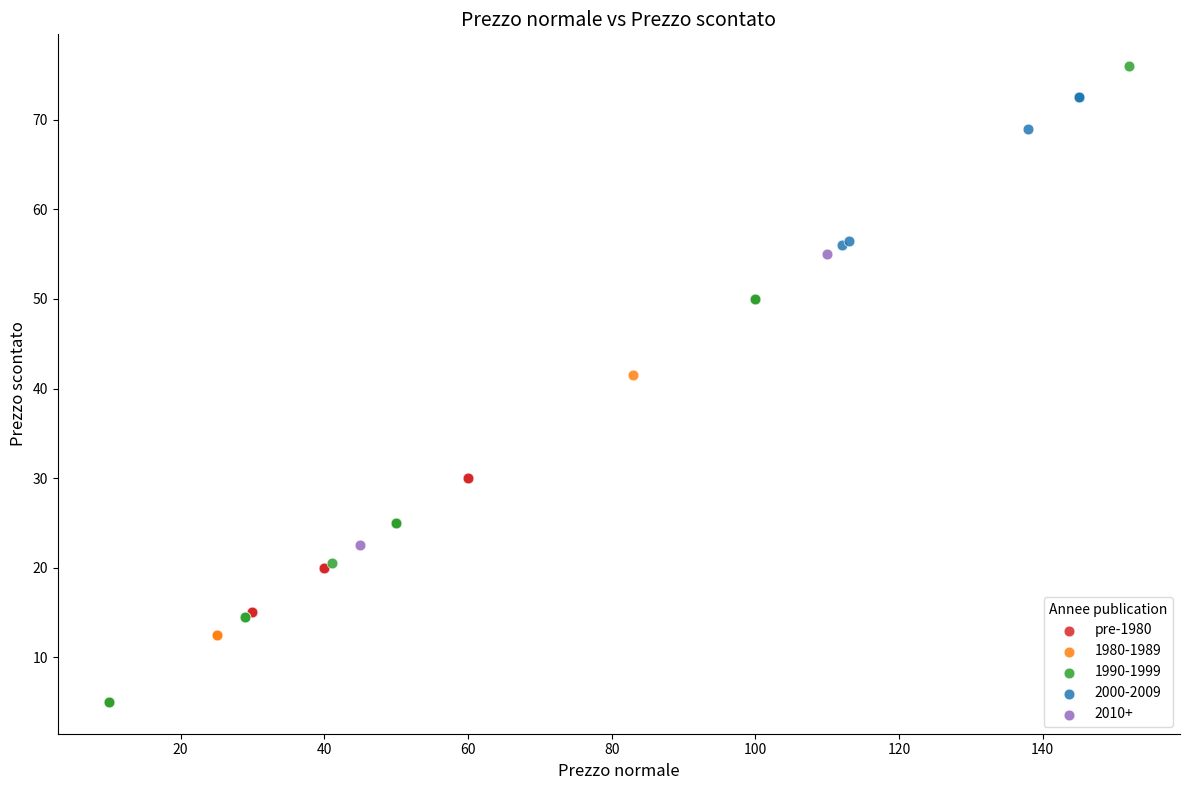

What are all the series names shown in the legend?

pre-1980, 1980-1989, 1990-1999, 2000-2009, 2010+